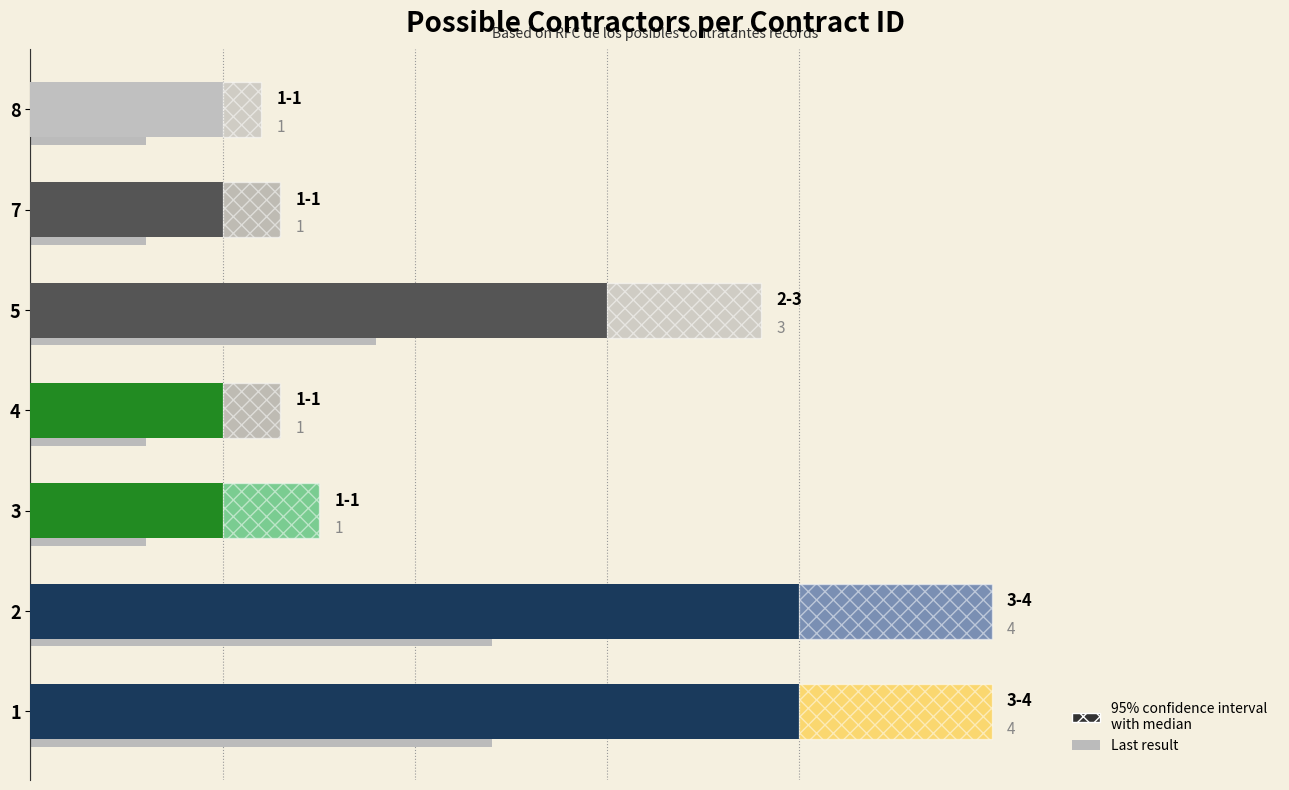

What is the change in value from 1 to 4?

-3